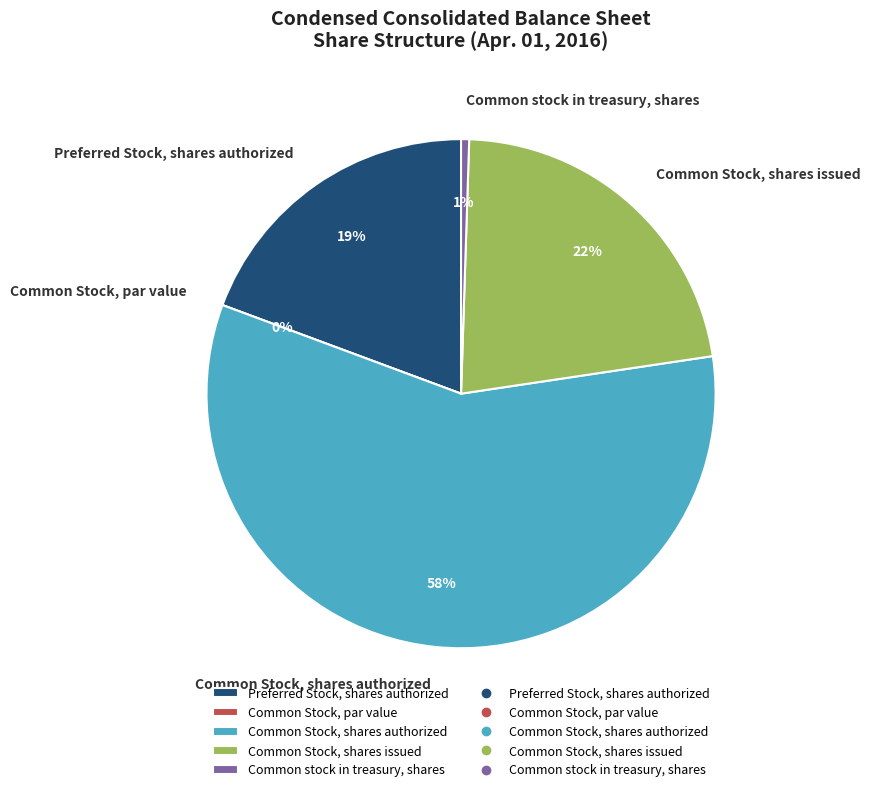

To the nearest percent, what percentage of the pie is Preferred Stock, shares authorized?

19%